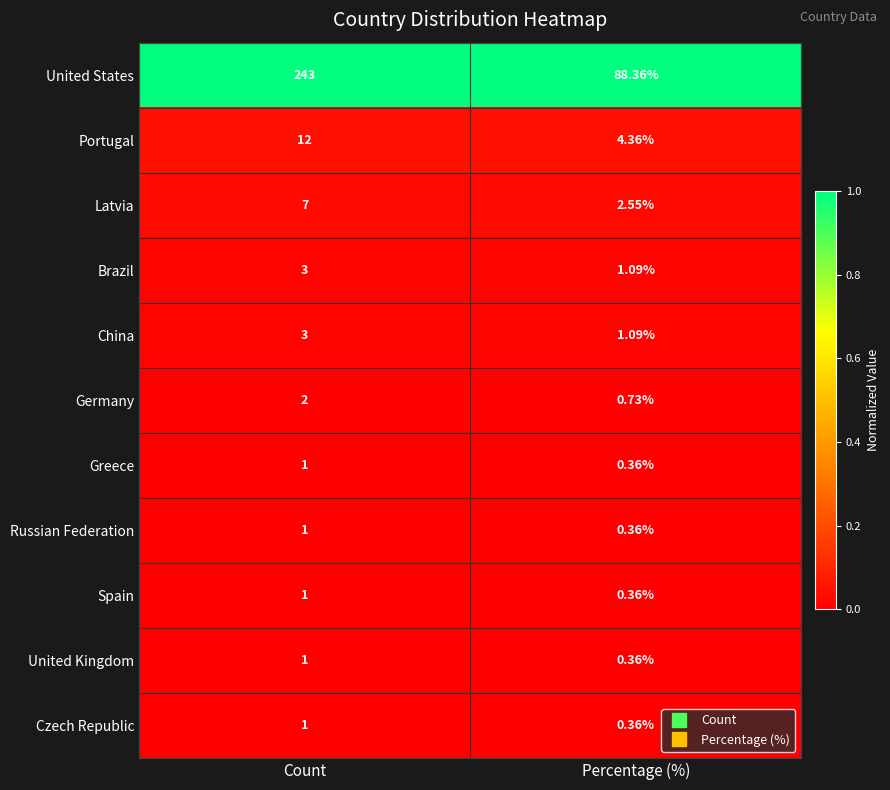

List the labels in order of Brazil value, largest first.

Count, Percentage (%)